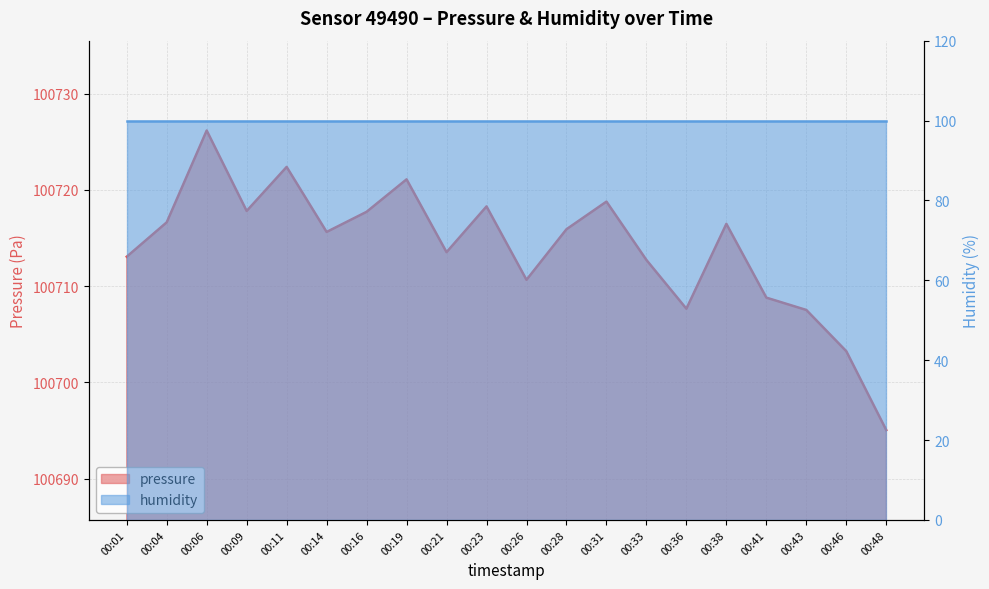

Reading left to right, list all the values displayed in this chart.

100713.1	100716.6	100726.2	100717.8	100722.4	100715.6	100717.7	100721.1	100713.5	100718.3	100710.7	100715.9	100718.8	100712.7	100707.7	100716.5	100708.8	100707.5	100703.2	100695.1